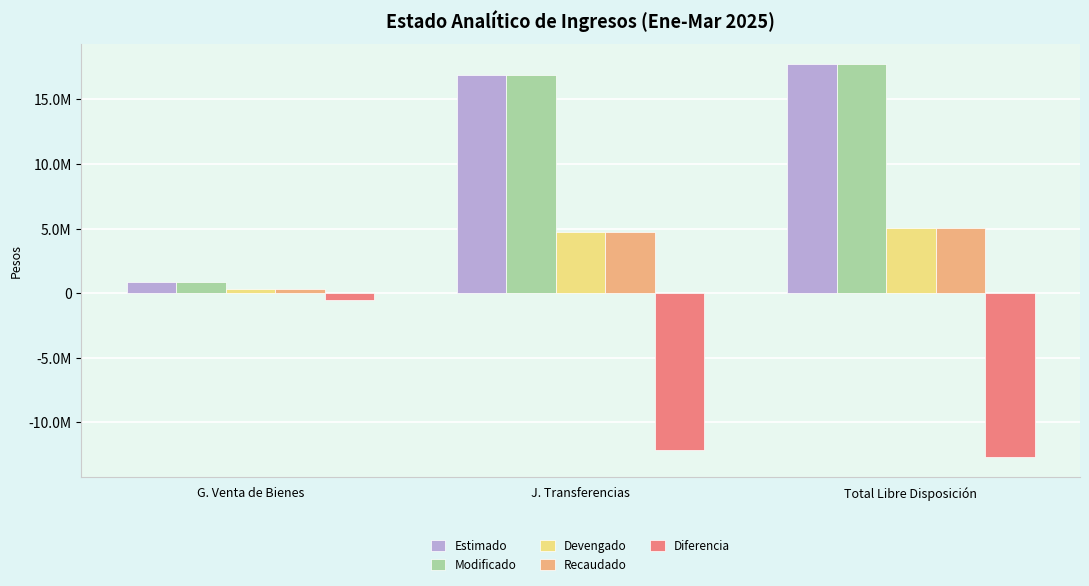

List the labels in order of Recaudado value, smallest first.

G. Venta de Bienes, J. Transferencias, Total Libre Disposición